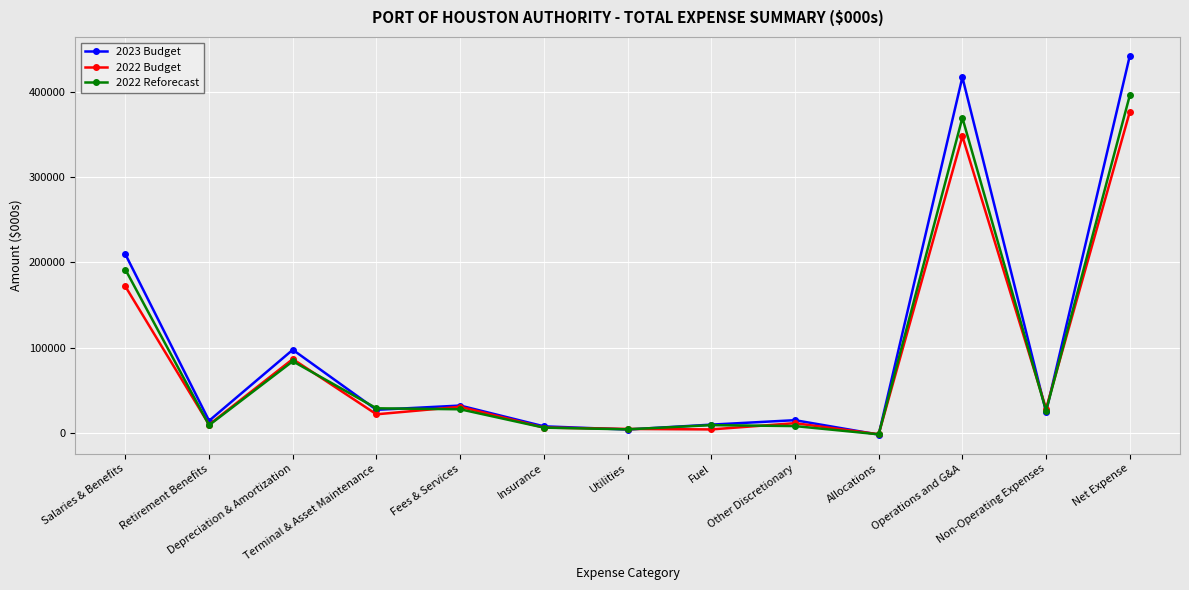

What is the total value across all series at Retirement Benefits?

33808